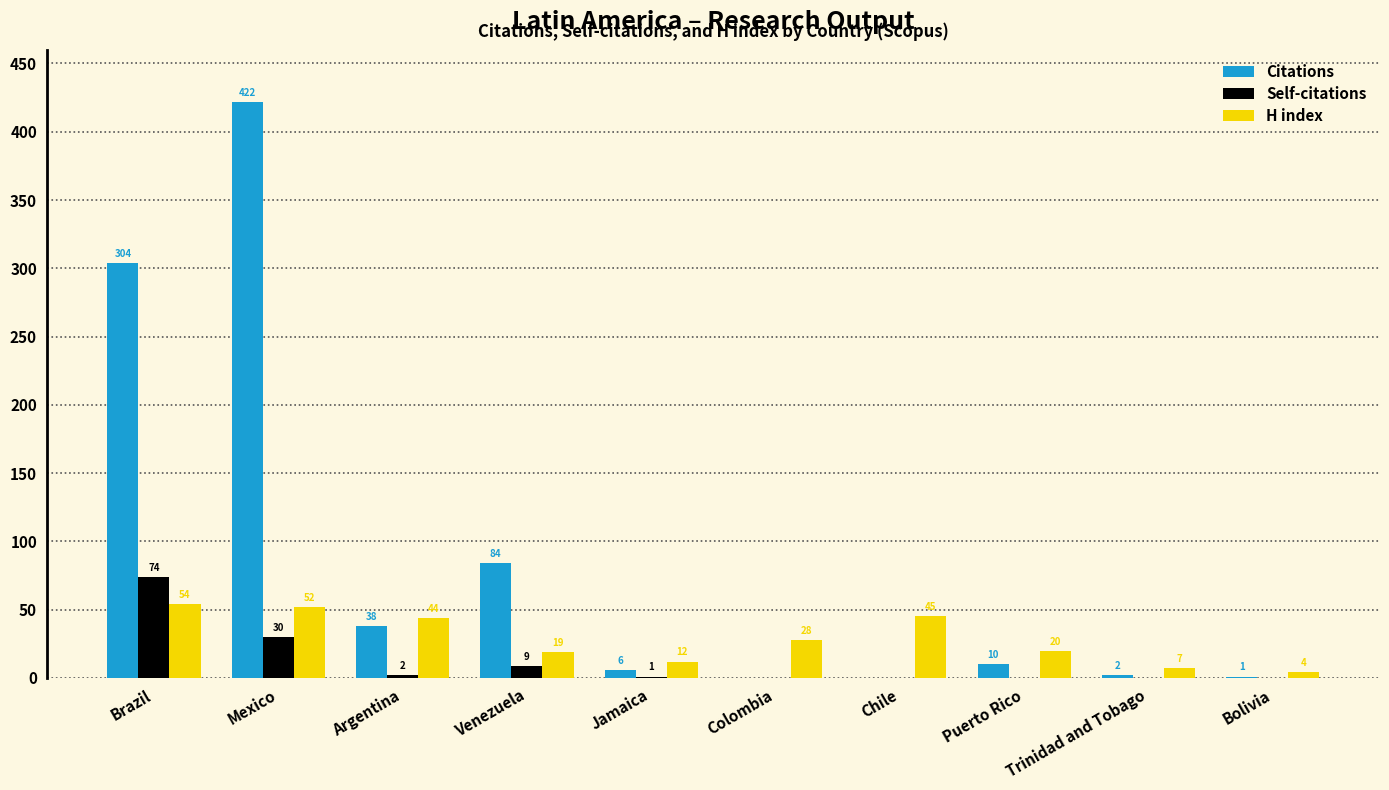

What is the sum of all Citations values?

867